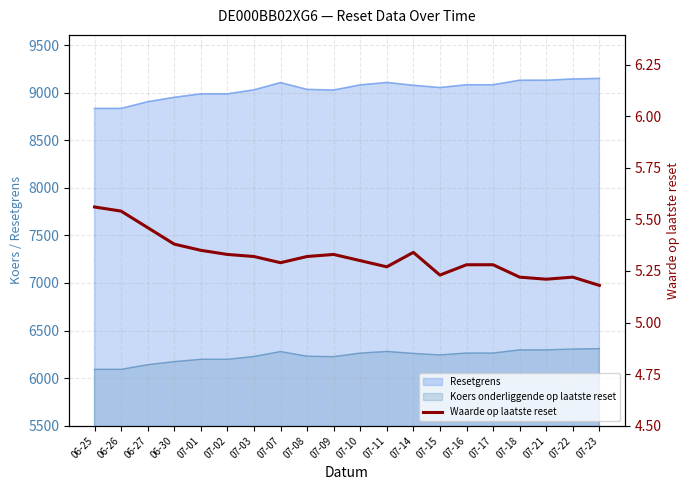

Approximately how many times larger is the value at 07-03 compared to 07-02?

1.0